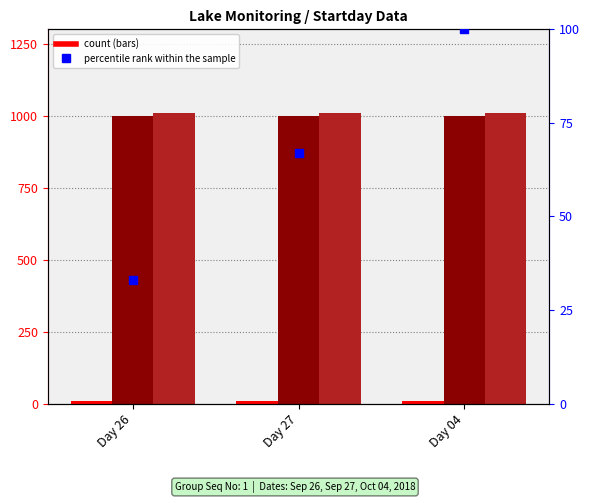

Which series has the largest total across all categories?

Startyear (÷2)